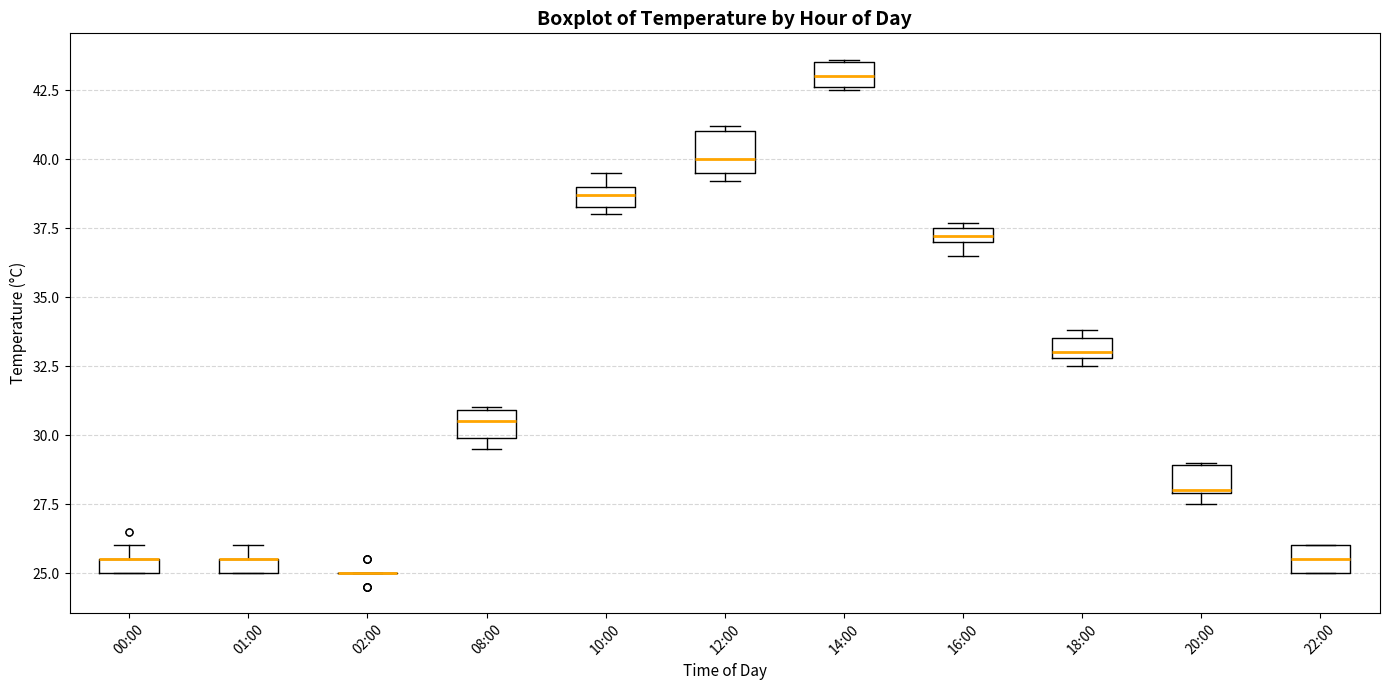

Where is the upper edge of the box for 00:00 on the y-axis? The values are not printed on the chart, so give them approximately, as read against the axis.

25.5